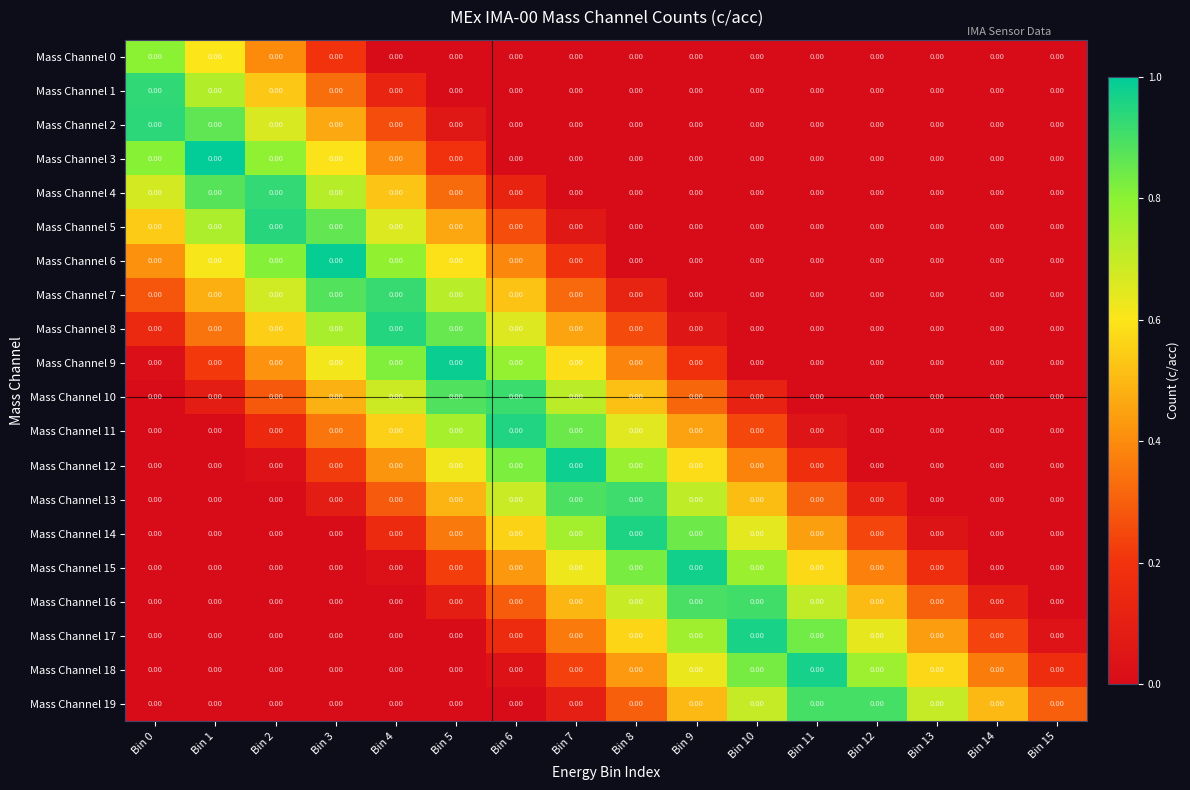

At which category is the sum across all series the highest?

Bin 5